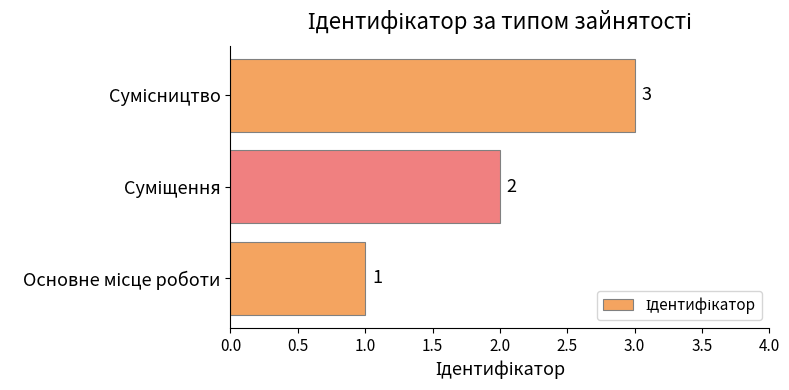

What is the sum of all values?

6